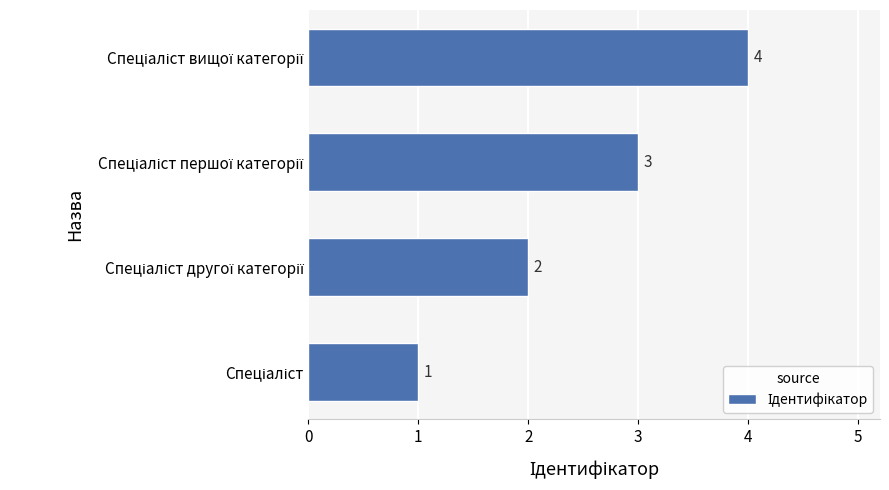

What is the greatest value displayed?

4